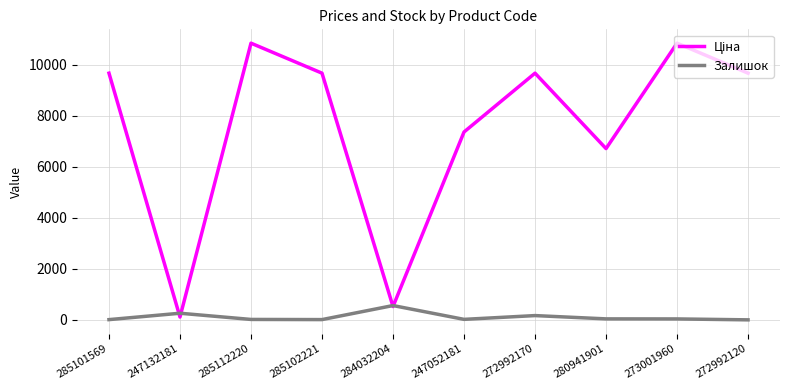

True or false: Залишок has a value of 17.0 at 285112220.

True